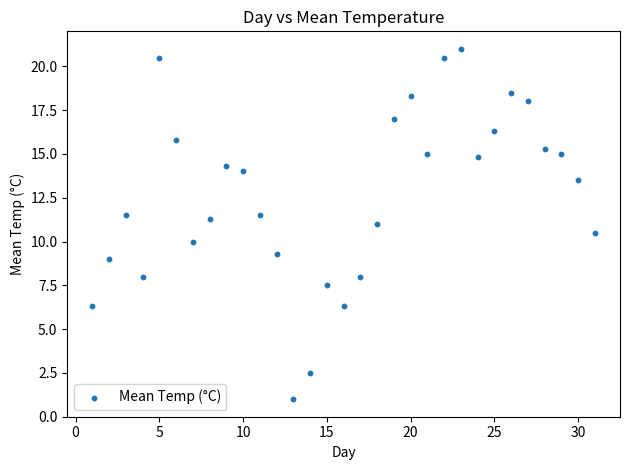

What is the range of X values (max minus min)?

30.0